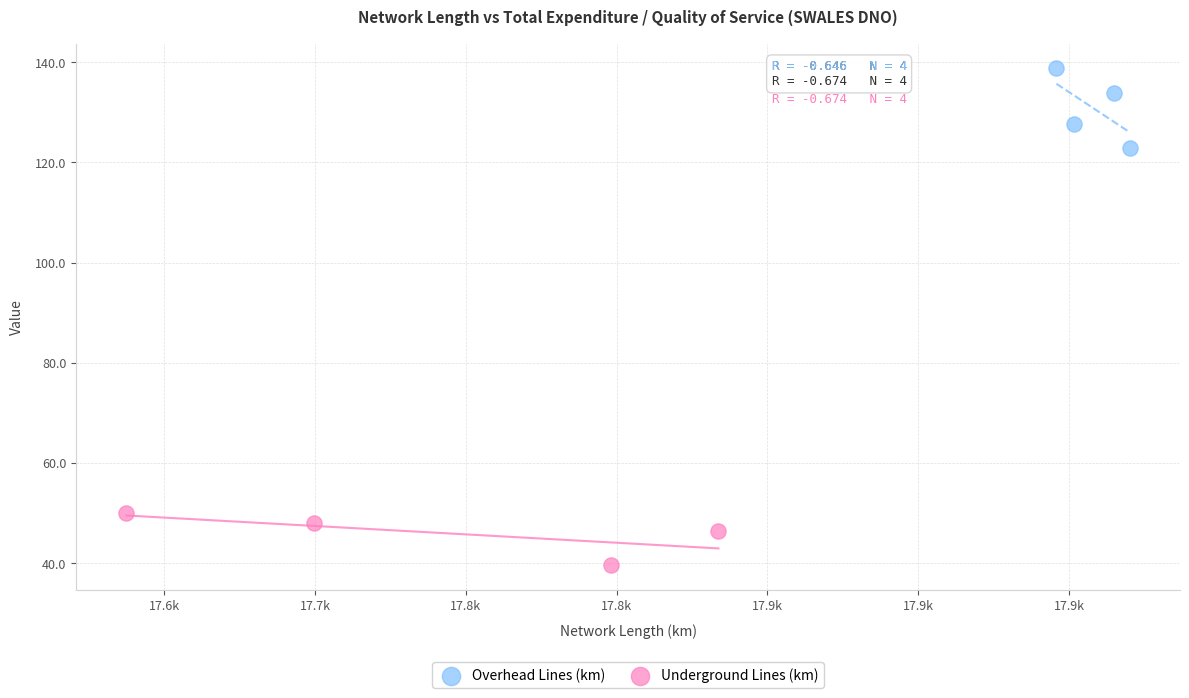

What are all the series names shown in the legend?

Overhead Lines (km), Underground Lines (km)